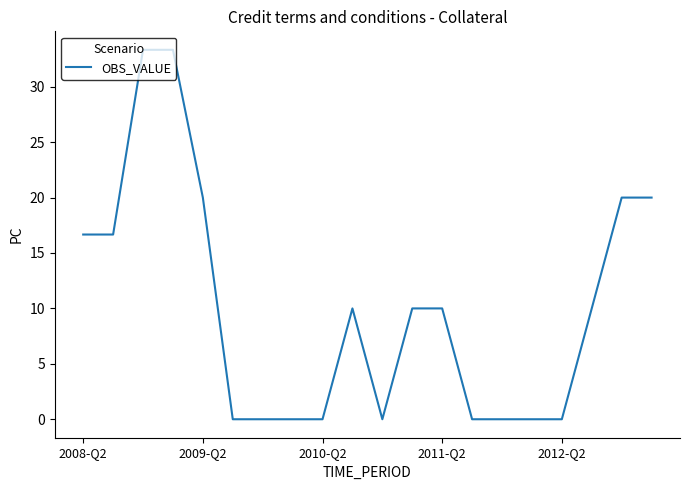

What is the maximum value shown in the chart?

33.3